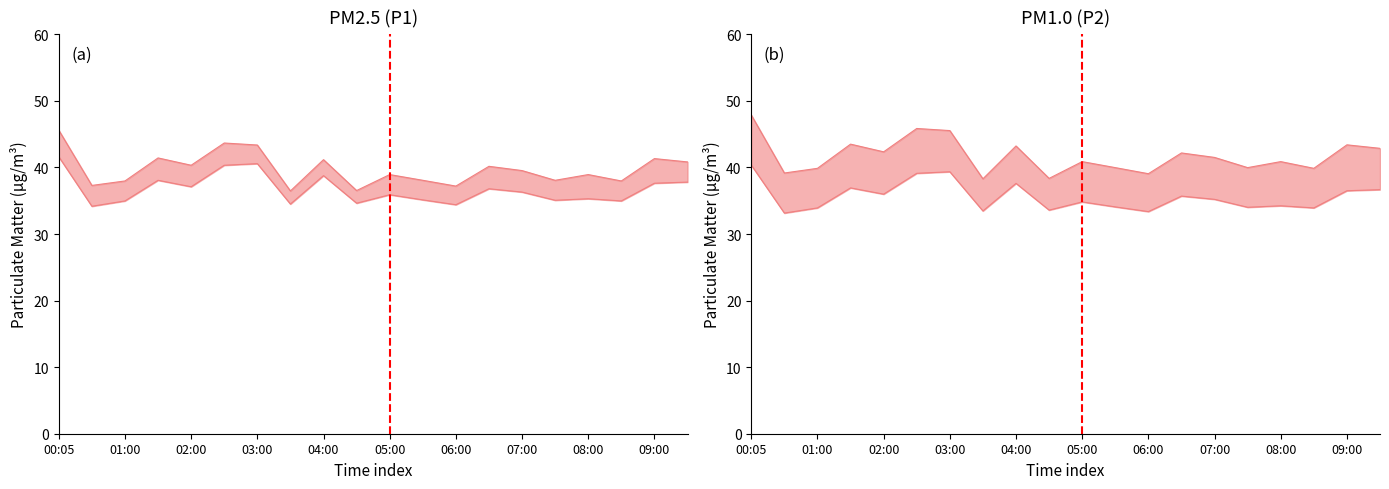

Is the value of P2 at 06:30 greater than the value of P1 at 08:00?

No